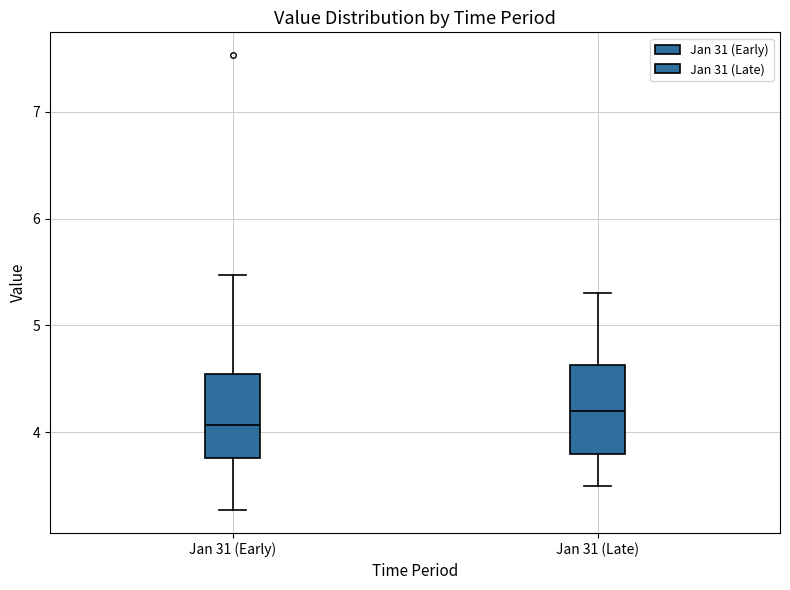

Reading left to right, transcribe this box plot: for each box, give where its median line is, the range the box spans, and where its two whiskers end, as read against the y-axis. The values are not printed on the chart, so give them approximately, as read against the axis.

Jan 31 (Early): median 4.1, box 3.8 to 4.5, whiskers 3.3 to 5.5
Jan 31 (Late): median 4.2, box 3.8 to 4.6, whiskers 3.5 to 5.3